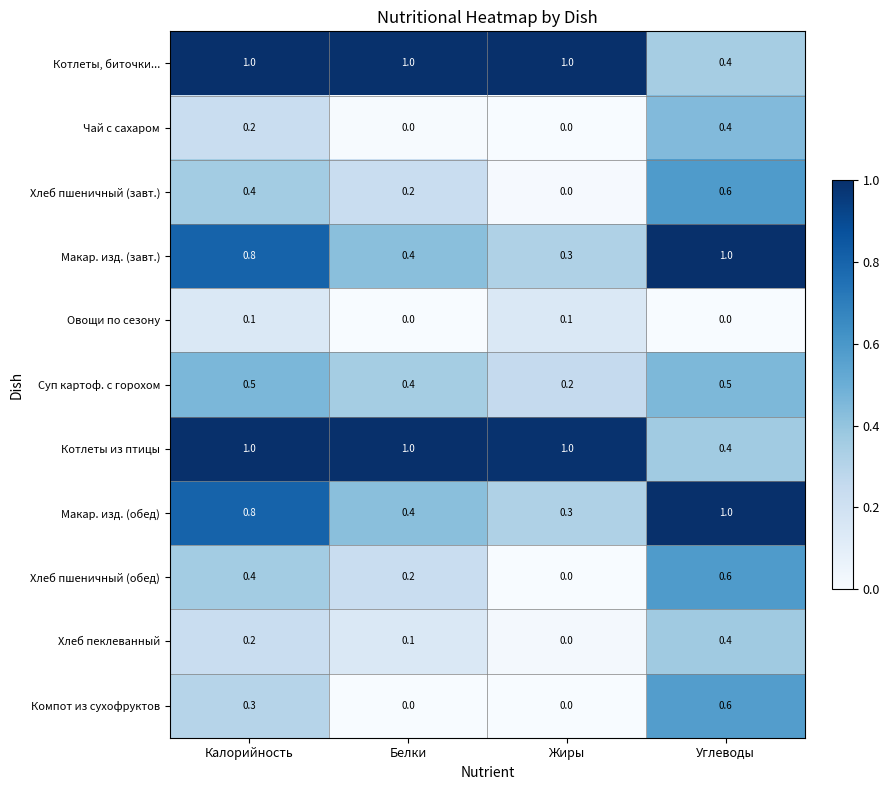

The value of Хлеб пшеничный (обед) at Углеводы is 1.0. True or false?

False